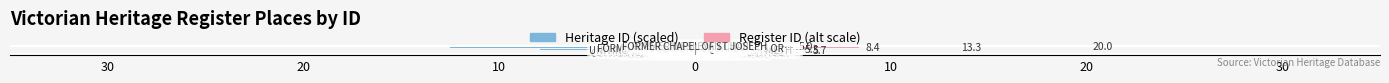

Count the number of categories in the chart.

17